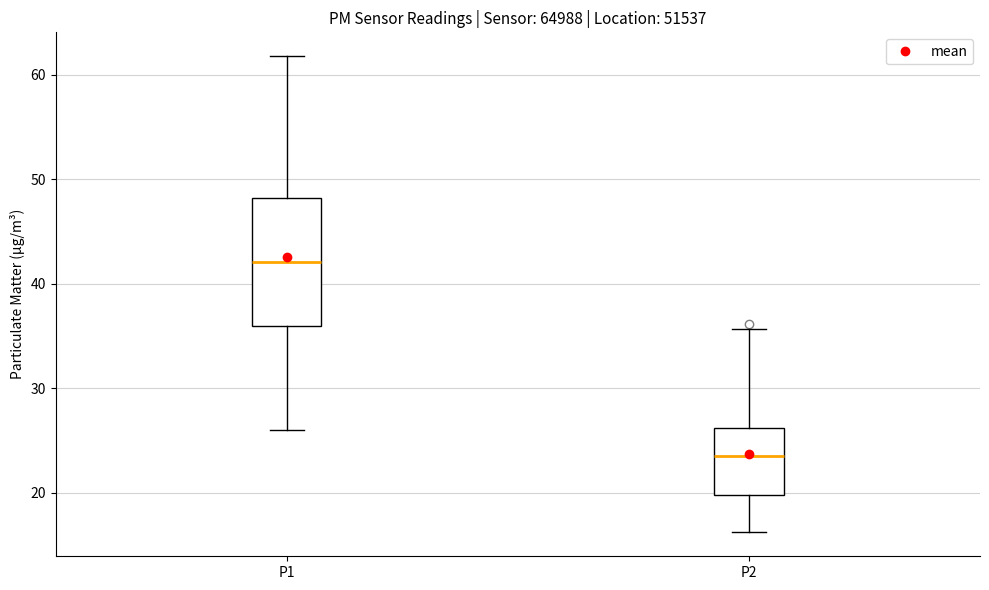

Reading left to right, read every box against the y-axis: the position of its median line, the range the box covers, and the ends of its whiskers. The values are not printed on the chart, so give them approximately, as read against the axis.

P1: median 42, box 36 to 48, whiskers 26 to 62
P2: median 24, box 20 to 26, whiskers 16 to 36